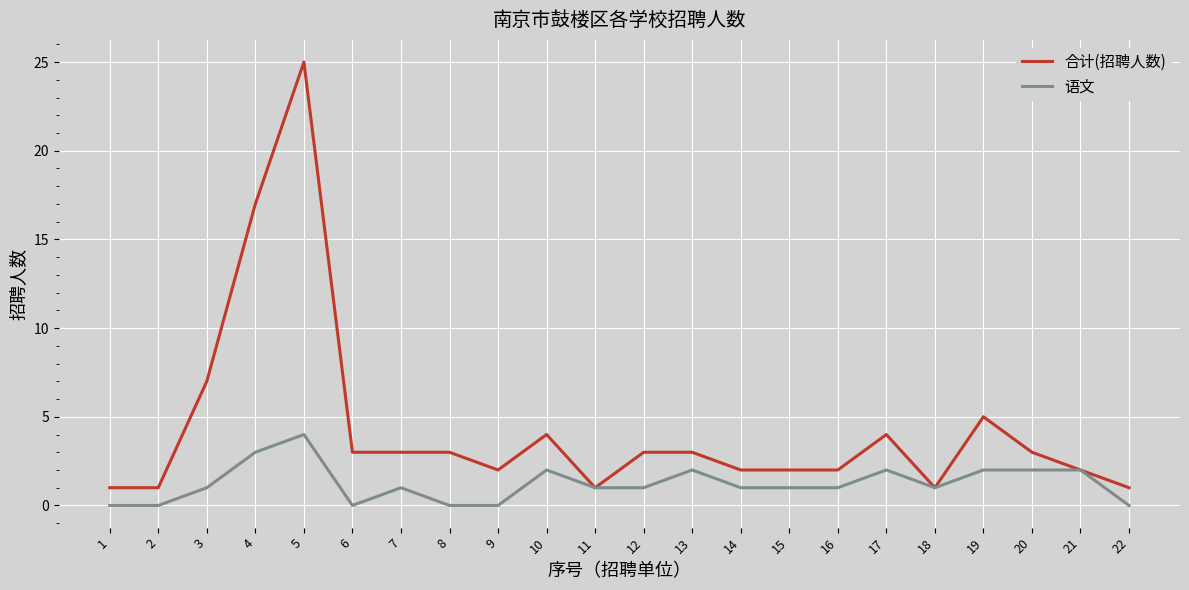

True or false: 合计(招聘人数) has a value of 4 at 21.

False